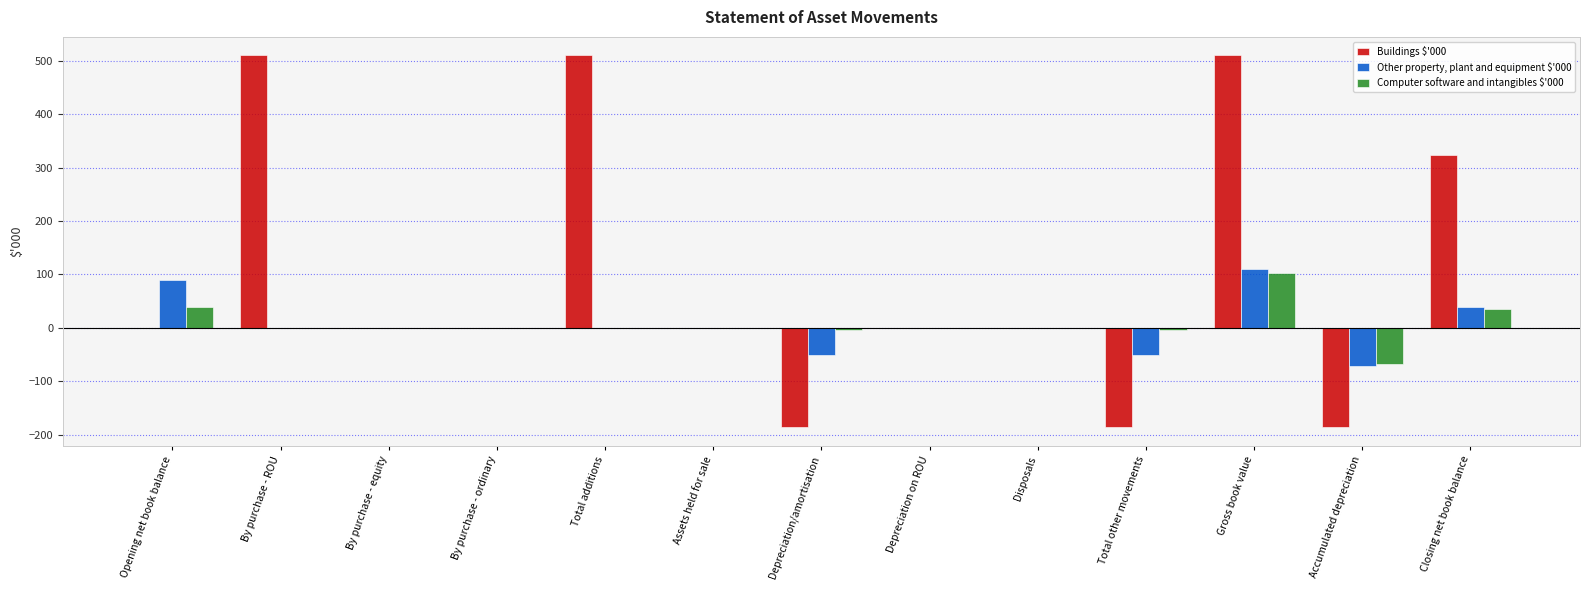

What are all the series names shown in the legend?

Buildings $'000, Other property, plant and equipment $'000, Computer software and intangibles $'000